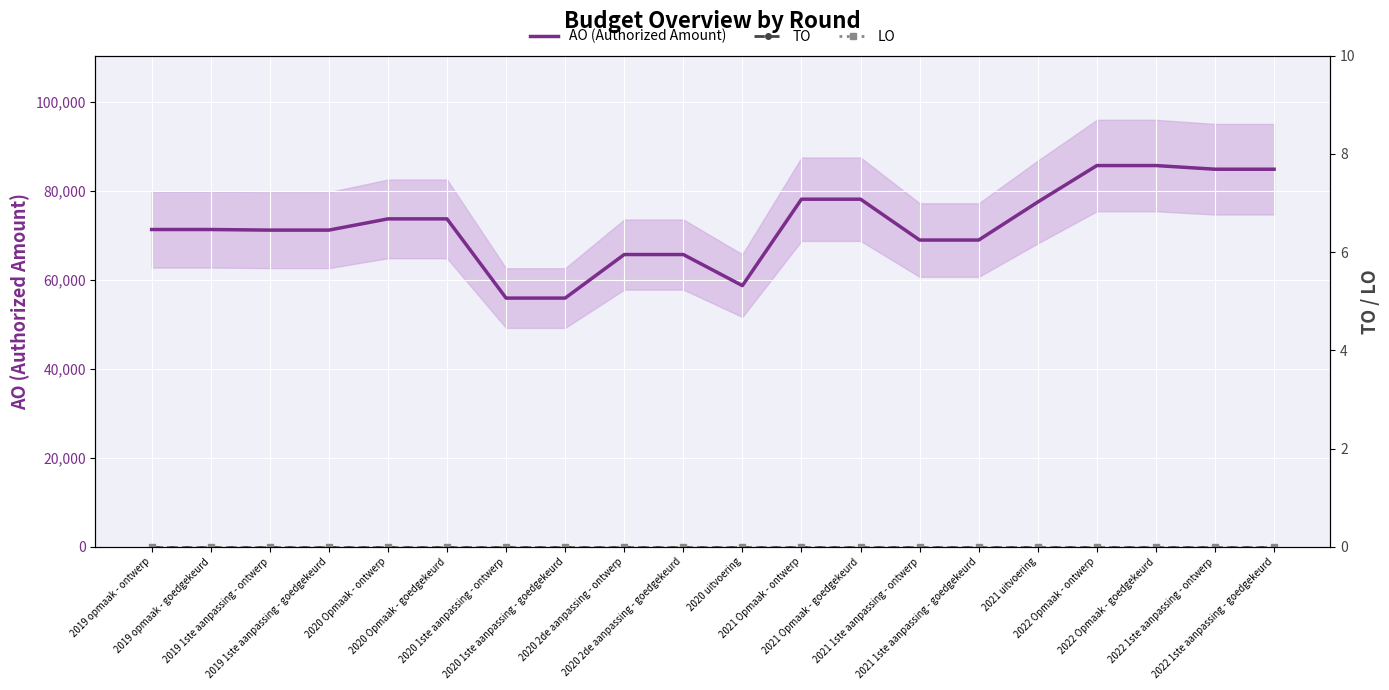

What is the greatest value displayed?

85733